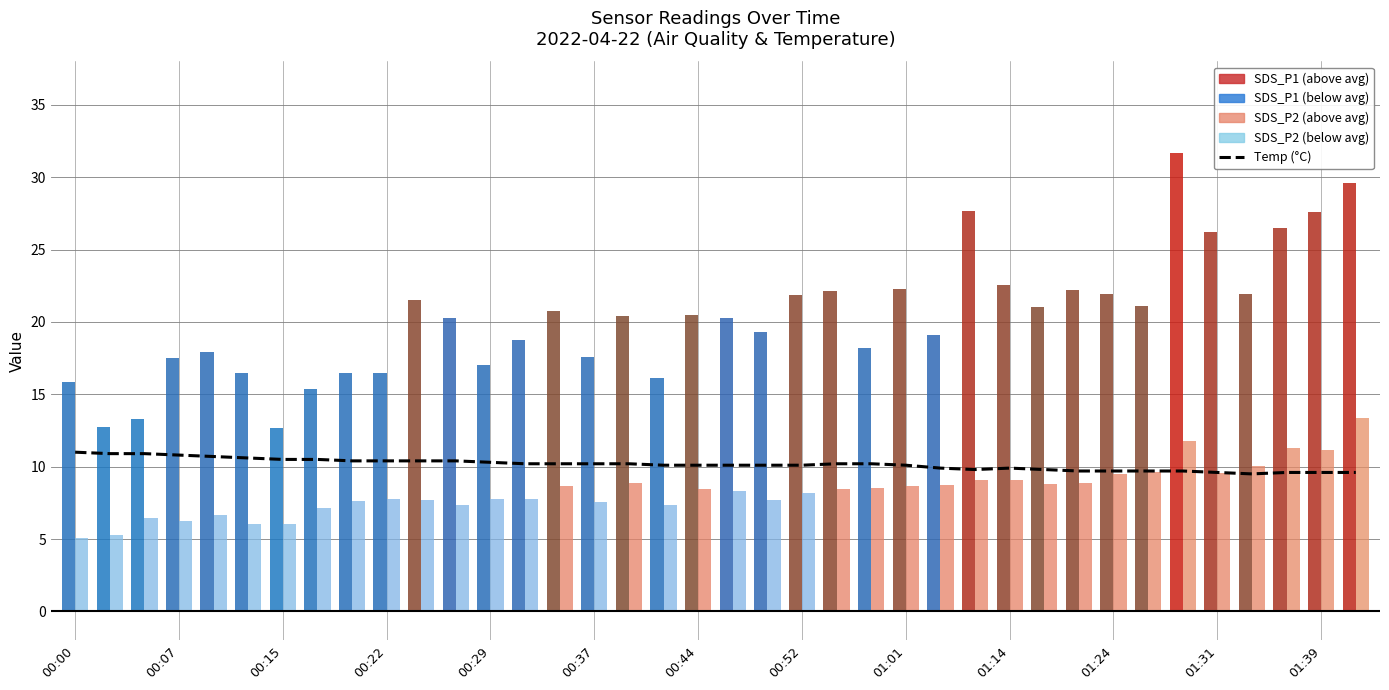

What is the sum of the values at 36 and 31?

19.3